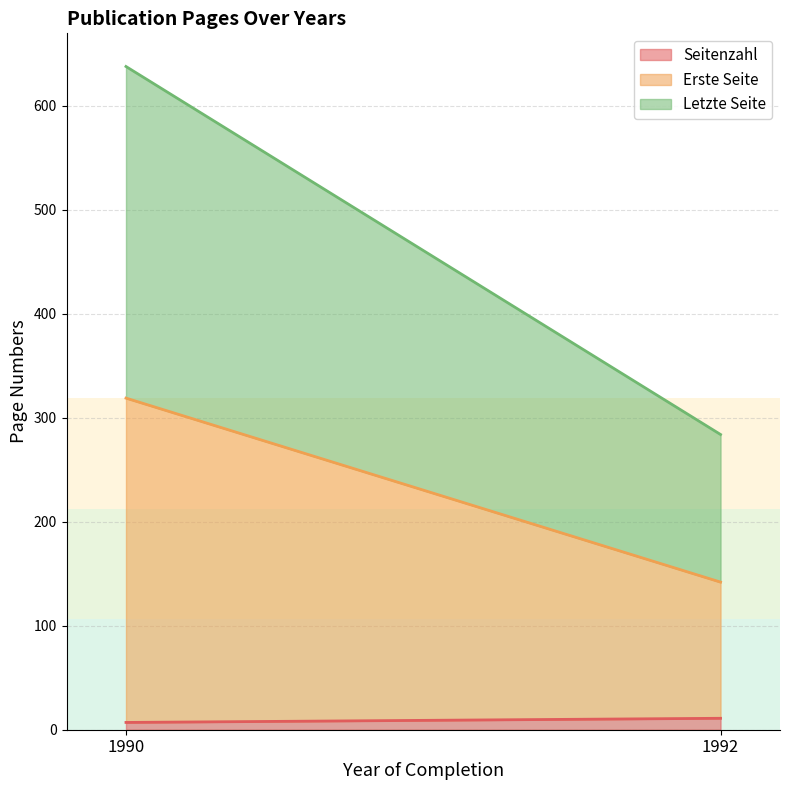

Reading left to right, transcribe the values for Seitenzahl.

7	11